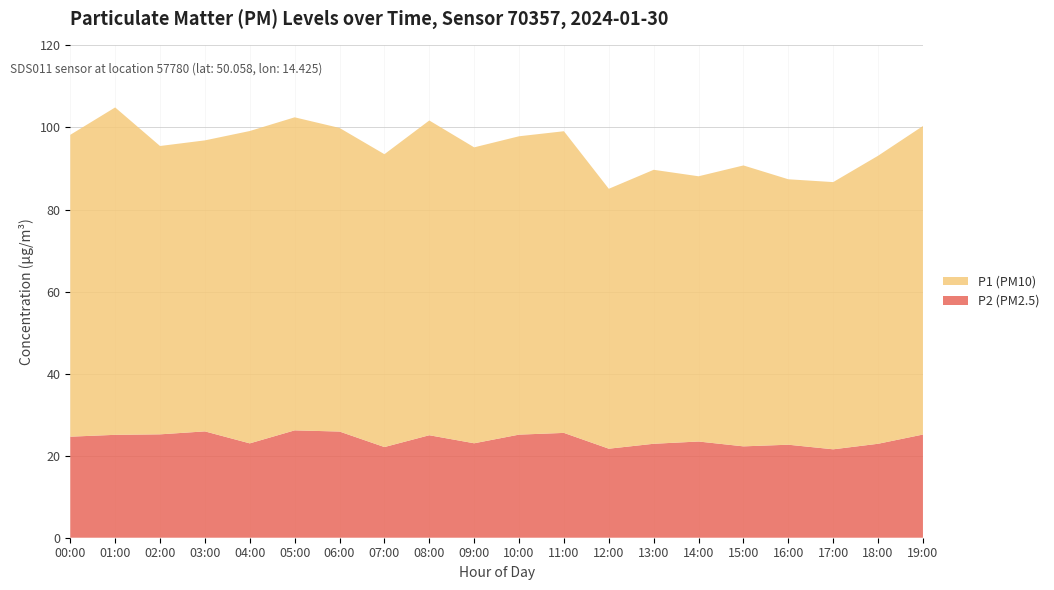

Reading right to left, transcribe all the data shown in this chart.

P2 (PM2.5): 19:00=25.1	18:00=22.9	17:00=21.6	16:00=22.7	15:00=22.3	14:00=23.4	13:00=22.9	12:00=21.7	11:00=25.6	10:00=25.1	09:00=23.0	08:00=25.0	07:00=22.1	06:00=25.9	05:00=26.2	04:00=23.0	03:00=25.9	02:00=25.2	01:00=25.1	00:00=24.6
P1 (PM10): 19:00=75.2	18:00=70.2	17:00=65.1	16:00=64.7	15:00=68.5	14:00=64.7	13:00=66.8	12:00=63.4	11:00=73.5	10:00=72.7	09:00=72.1	08:00=76.7	07:00=71.4	06:00=74.0	05:00=76.3	04:00=76.1	03:00=70.9	02:00=70.3	01:00=79.8	00:00=73.6